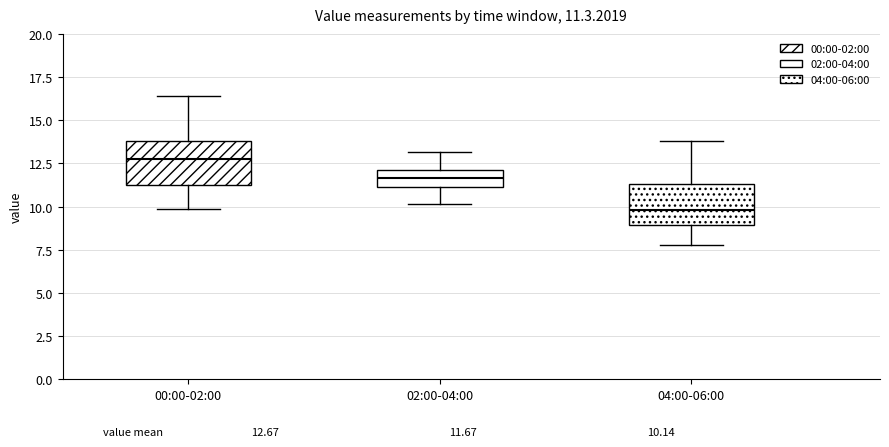

Which box has the lowest median line?

04:00-06:00